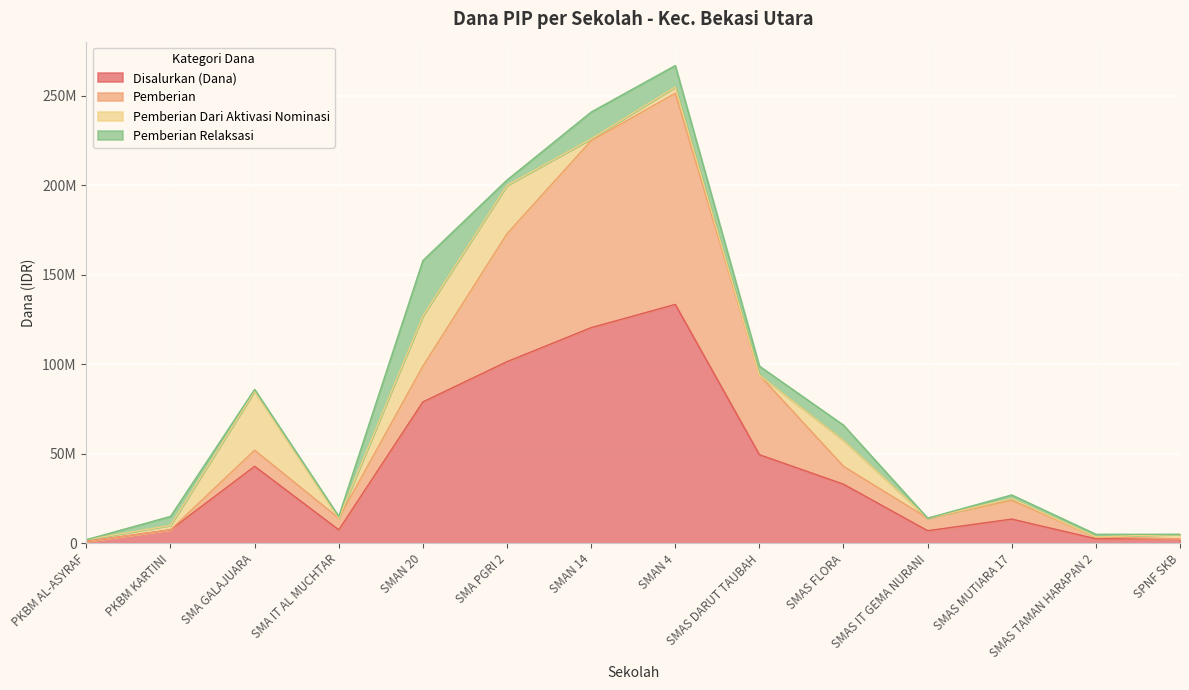

What is the total value across all series at SPNF SKB?

5000000